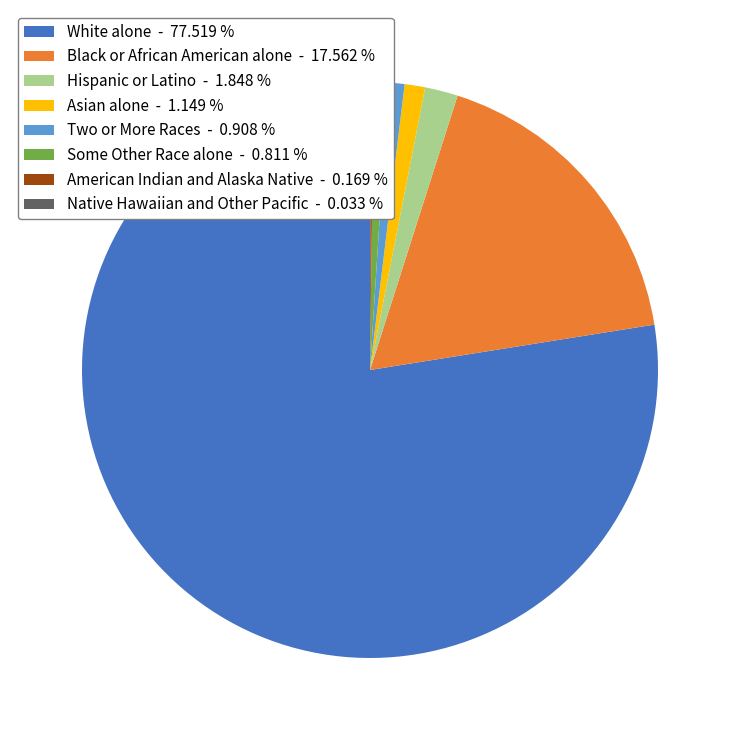

Is the sum of Some Other Race alone and Two or More Races greater than half?

No